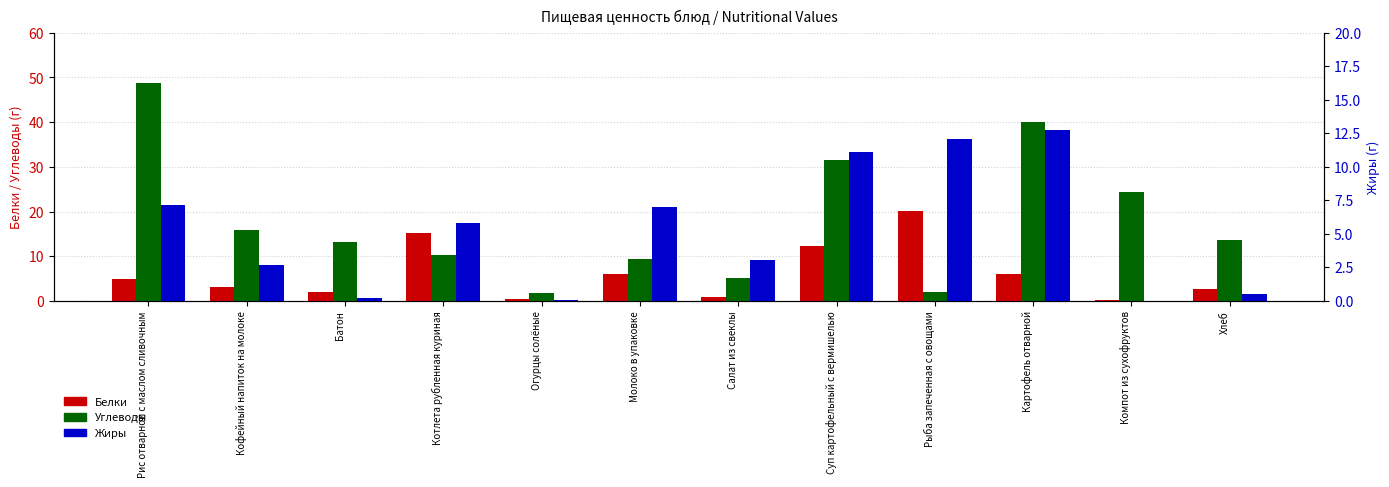

Where does the Углеводы series first go above 13?

Рис отварной с маслом сливочным